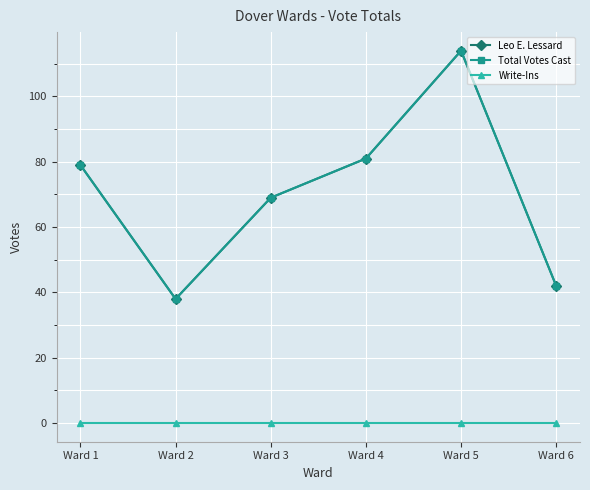

Which has a higher value, Ward 6 or Ward 4?

Ward 4